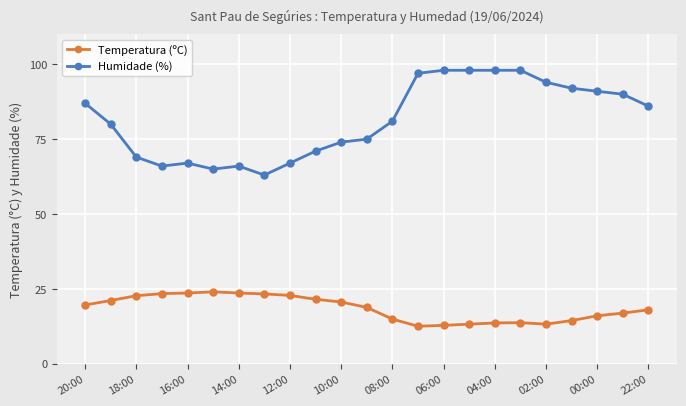

Which series has the largest total across all categories?

Humidade (%)